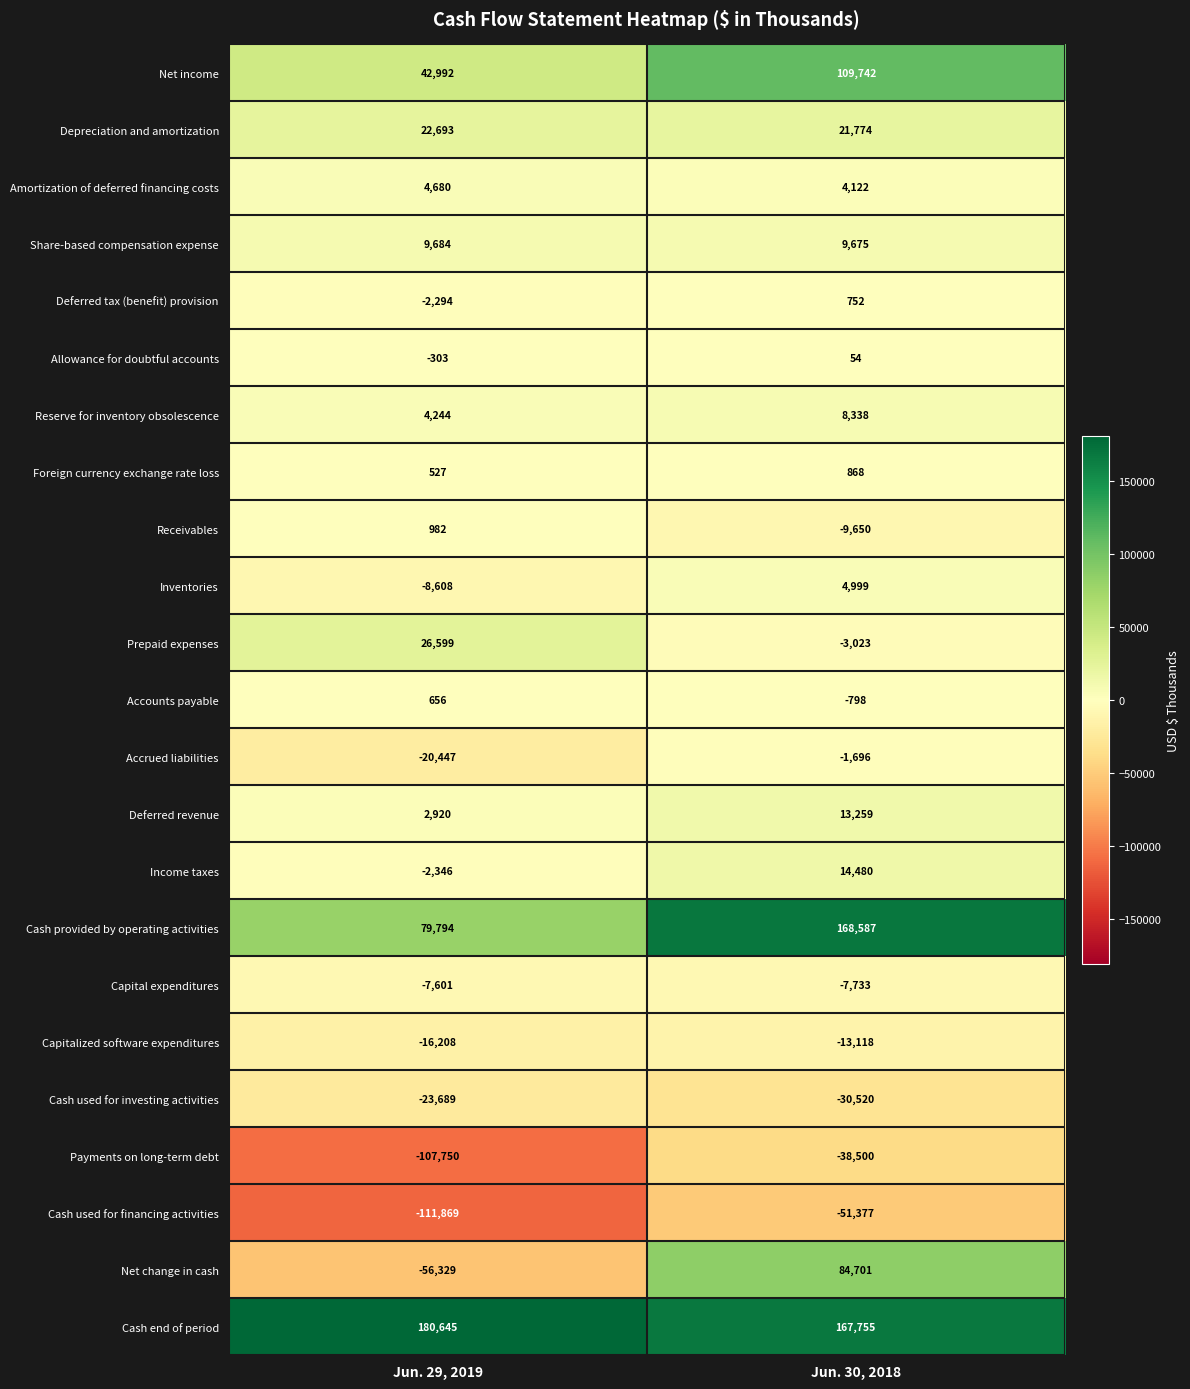

How many data points in Inventories are less than 4999?

1